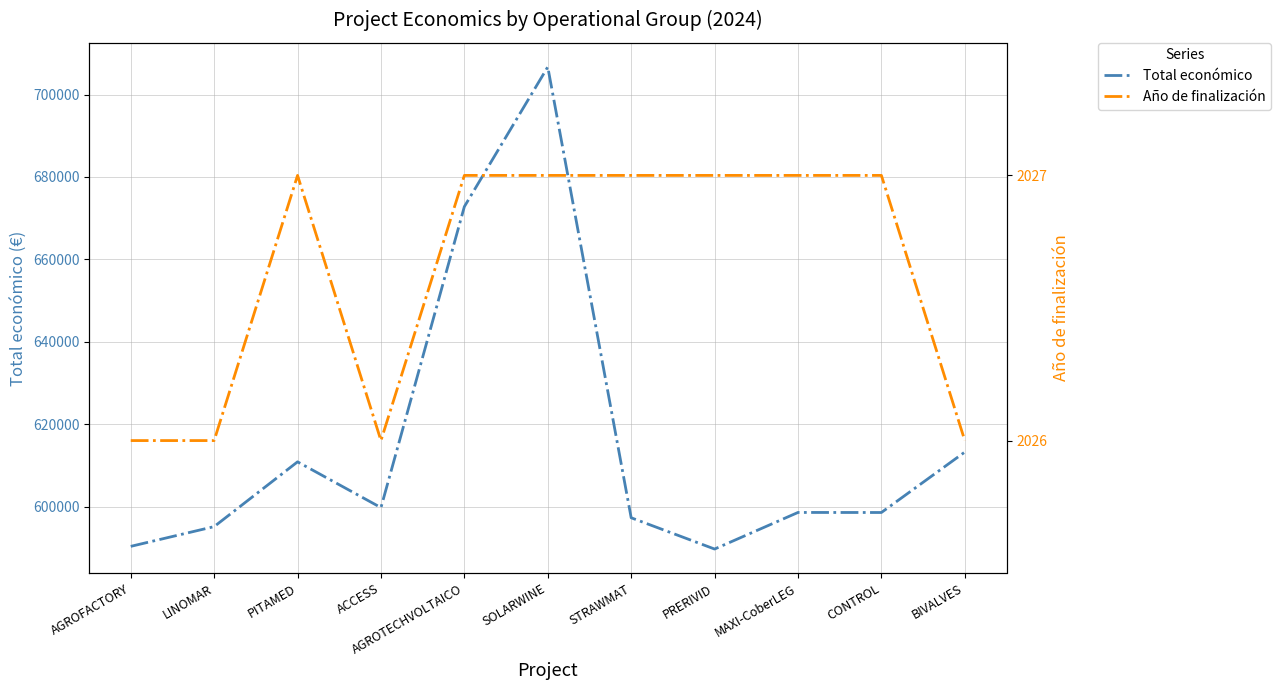

Does the chart have visible grid lines?

Yes